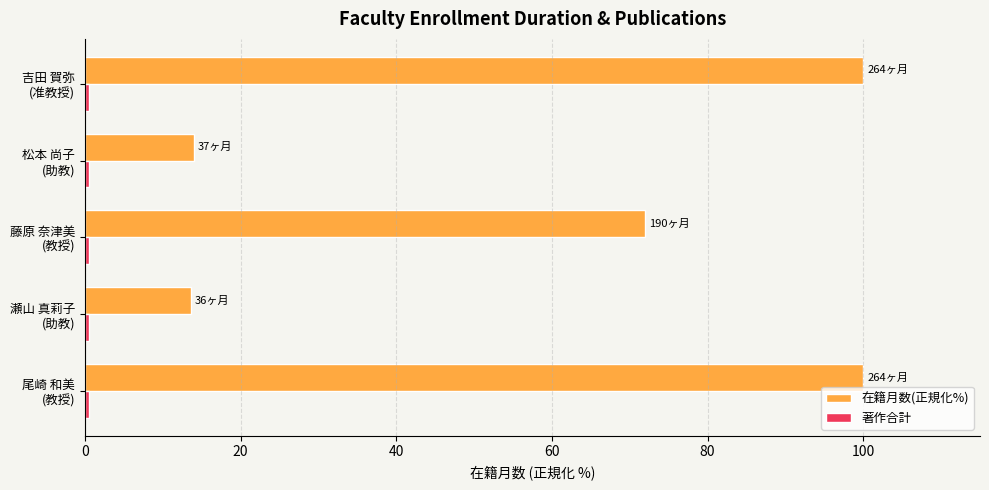

Which series has the largest total across all categories?

在籍月数(正規化%)